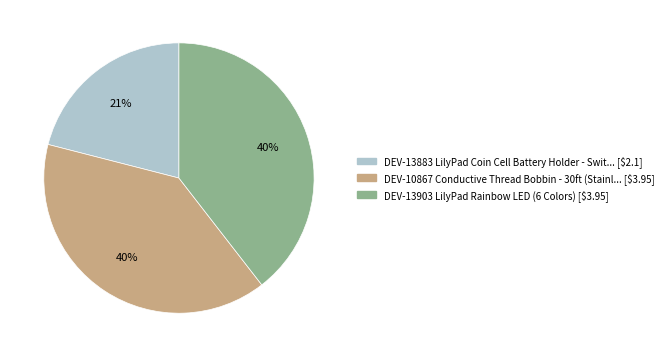

Does DEV-13883 LilyPad Coin Cell Battery Holder account for over 50% of the chart?

No